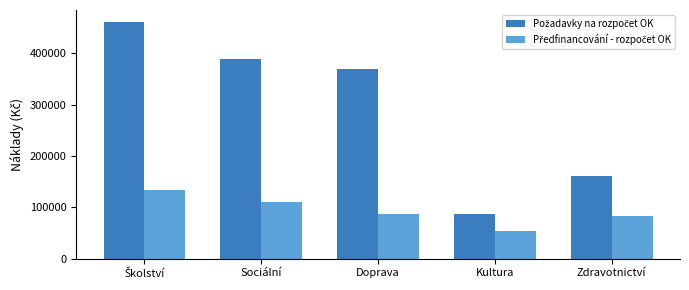

What is the greatest value displayed?

461539